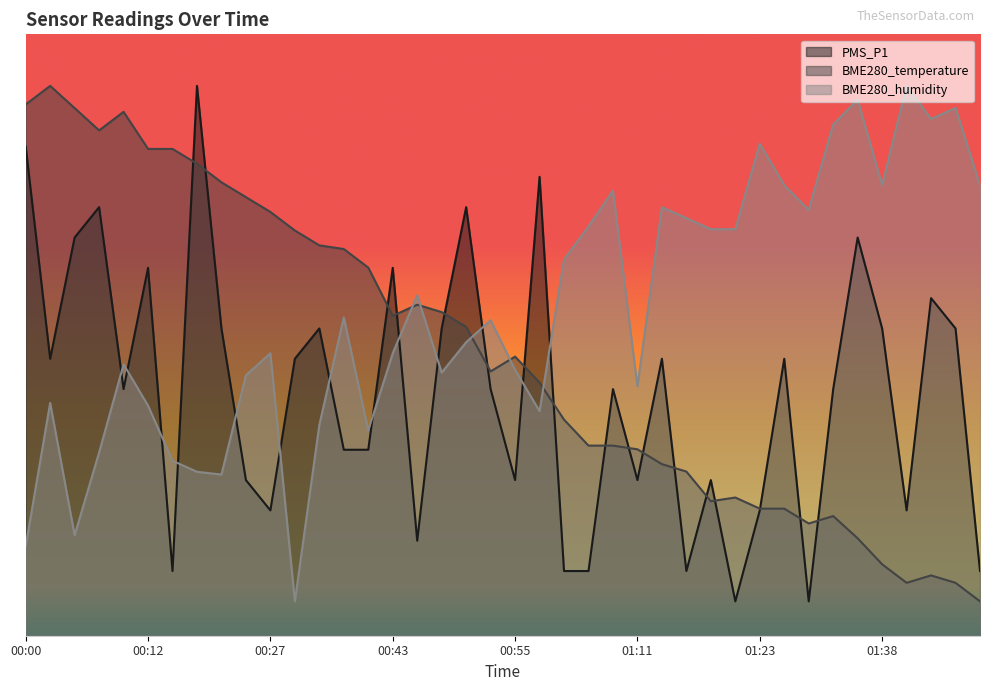

True or false: PMS_P1 and BME280_humidity cross at least once.

True